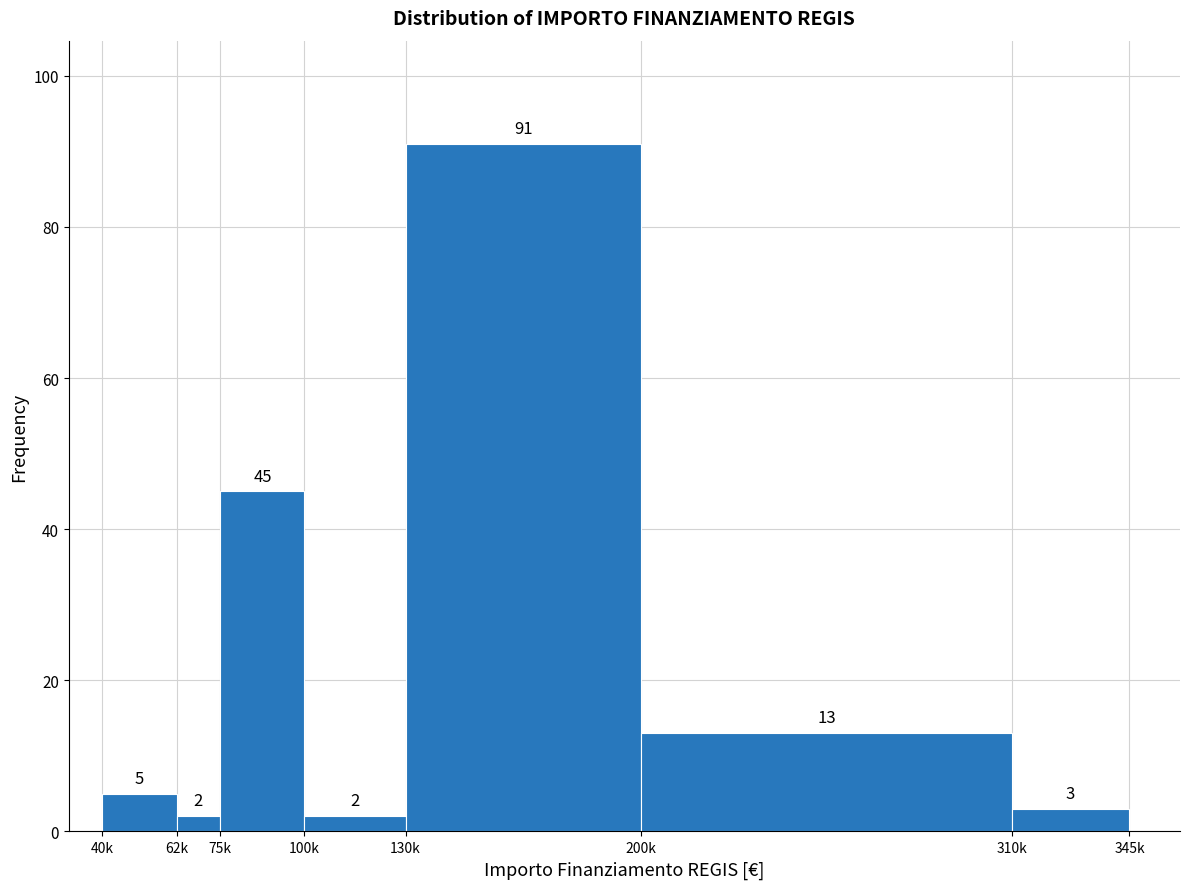

Reading right to left, list all the values displayed in this chart.

310k=3	200k=13	130k=91	100k=2	75k=45	62k=2	40k=5